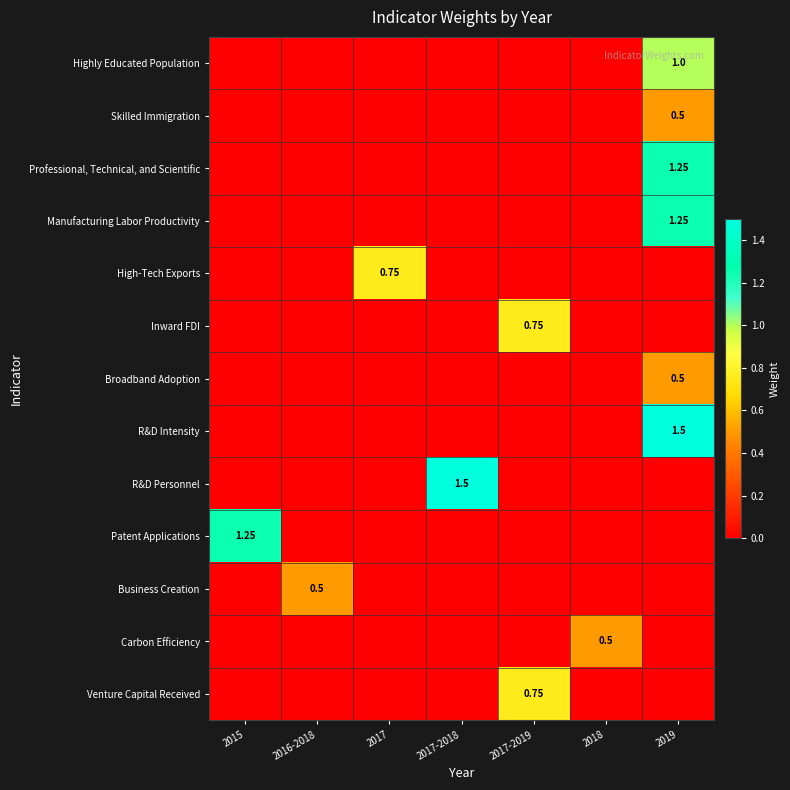

How many positive values does the High-Tech Exports series have?

1